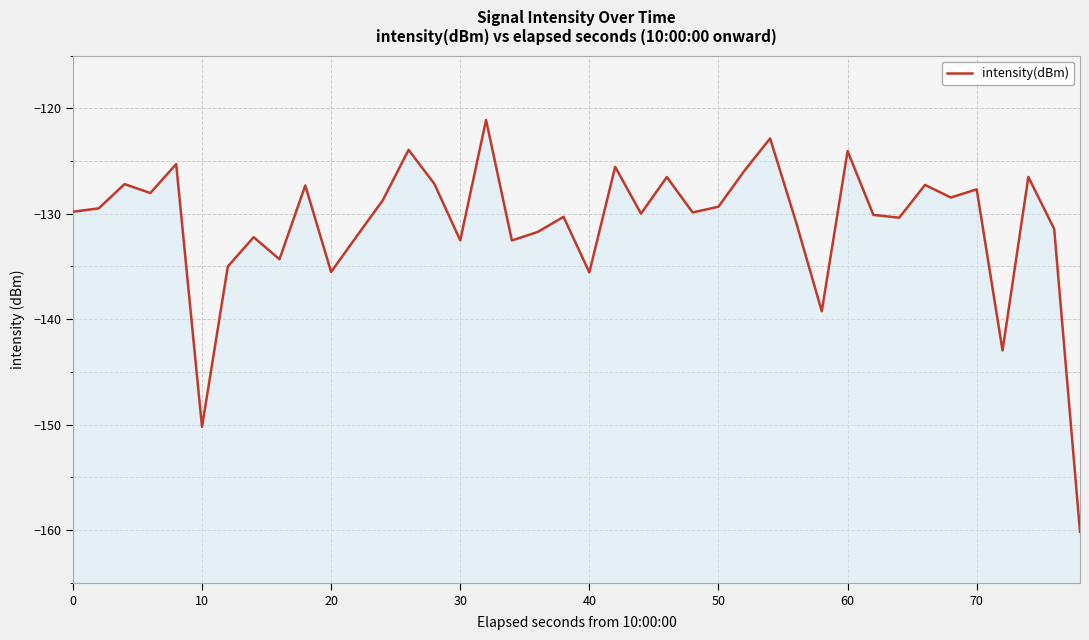

True or false: the data shows -132.5 at 30.

True